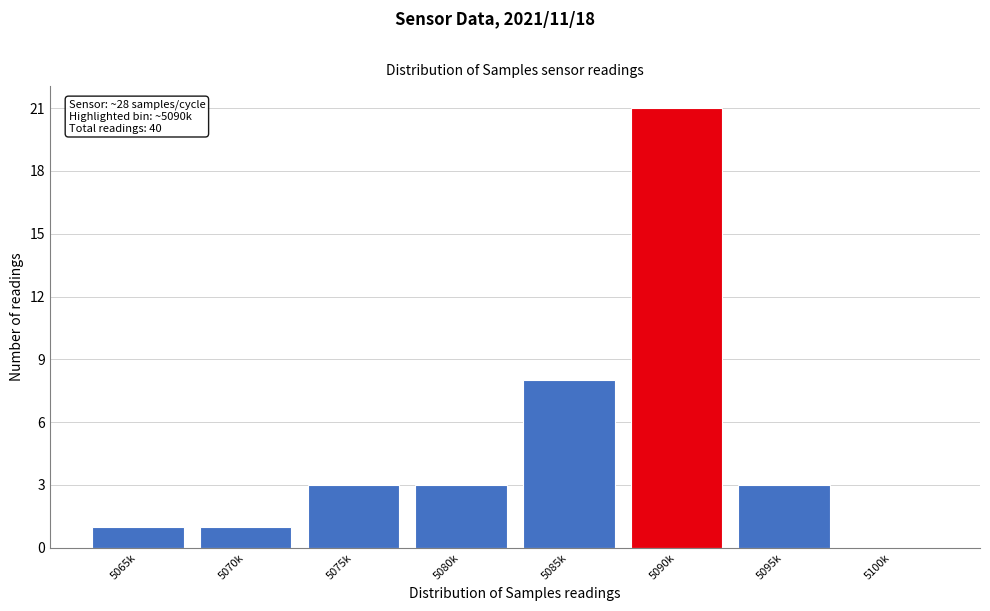

Reading left to right, extract all data points from this chart.

5065k=1	5070k=1	5075k=3	5080k=3	5085k=8	5090k=21	5095k=3	5100k=0